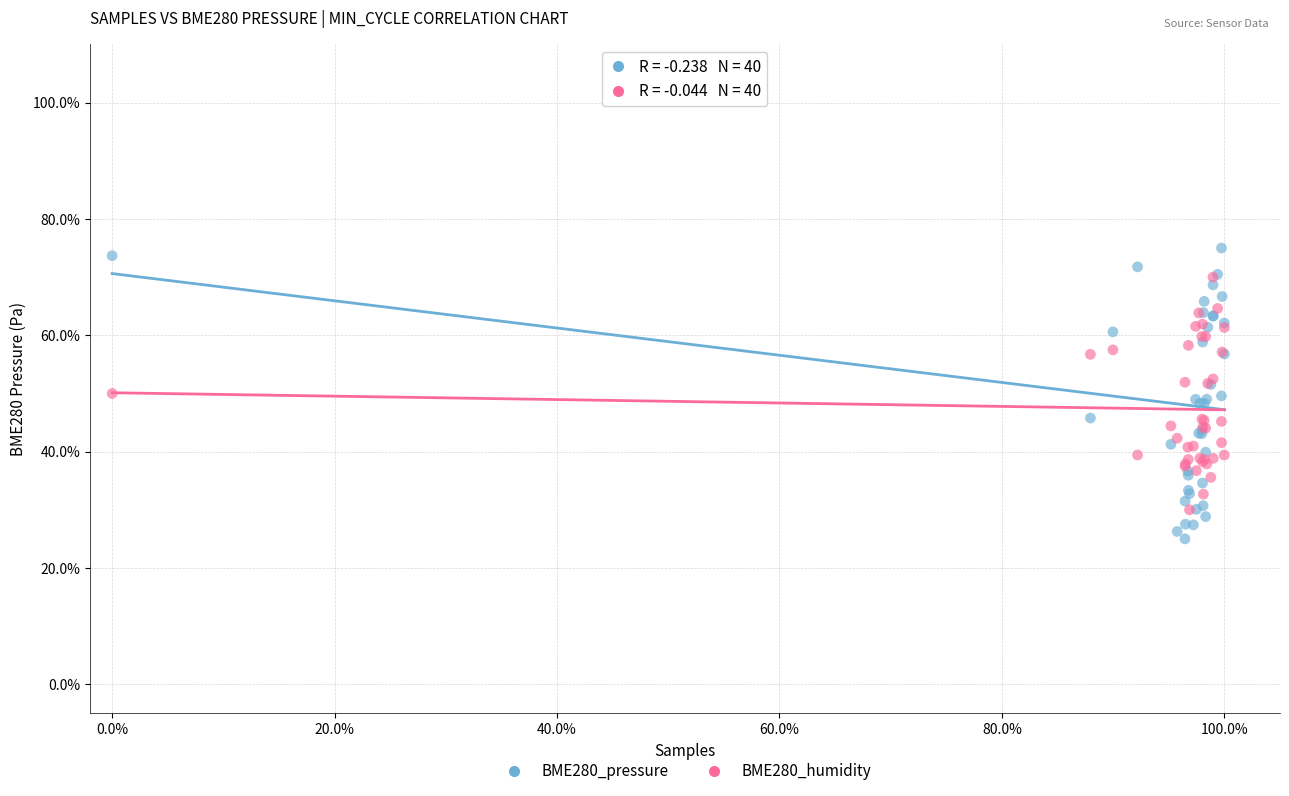

Which series has the largest Y range (max minus min)?

BME280_pressure